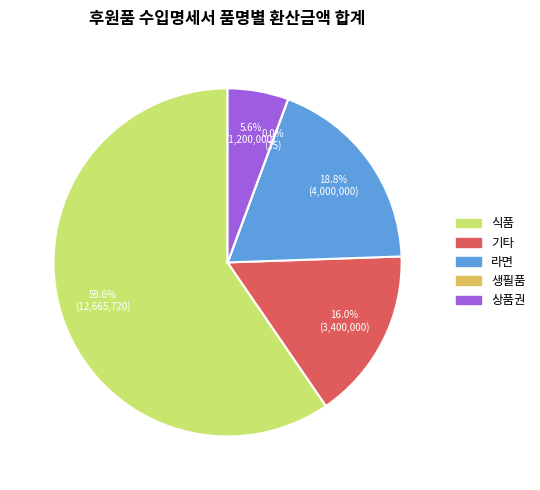

What percentage is the 상품권 slice, to the nearest percent?

6%